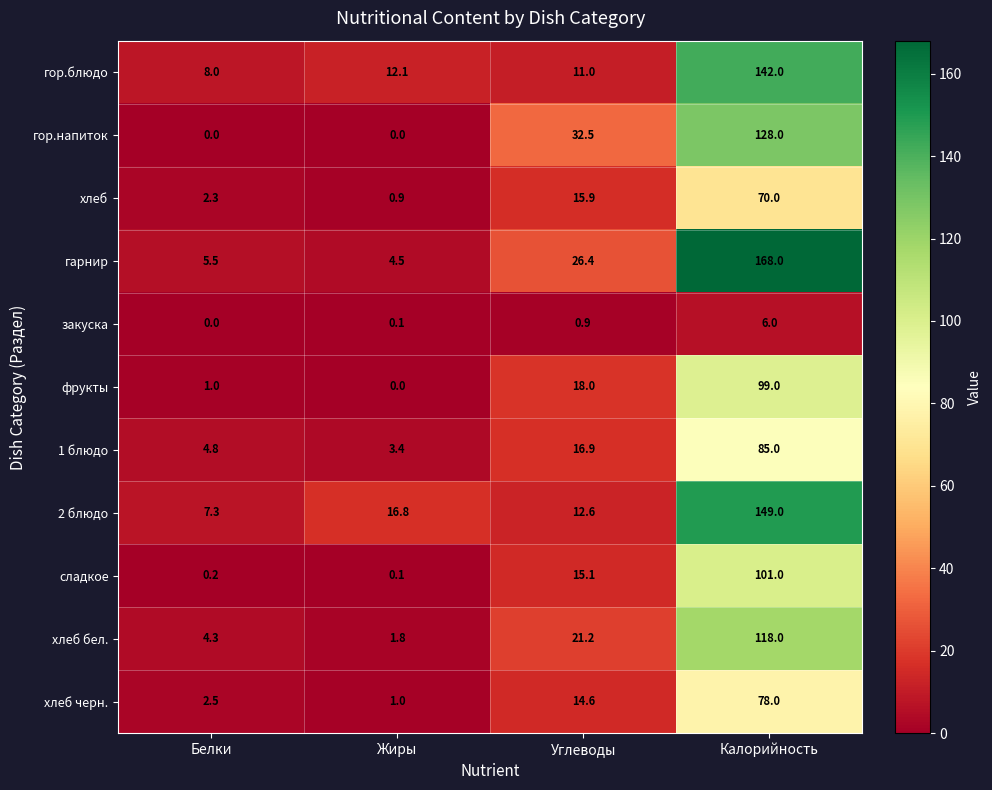

At Калорийность, list the series in order from largest to smallest.

гарнир, 2 блюдо, гор.блюдо, гор.напиток, хлеб бел., сладкое, фрукты, 1 блюдо, хлеб черн., хлеб, закуска